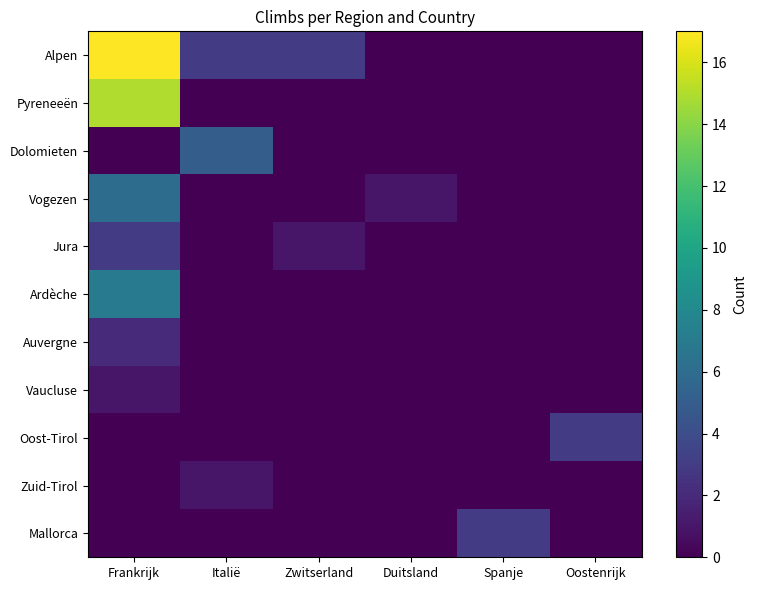

Which series has the largest total across all categories?

Alpen